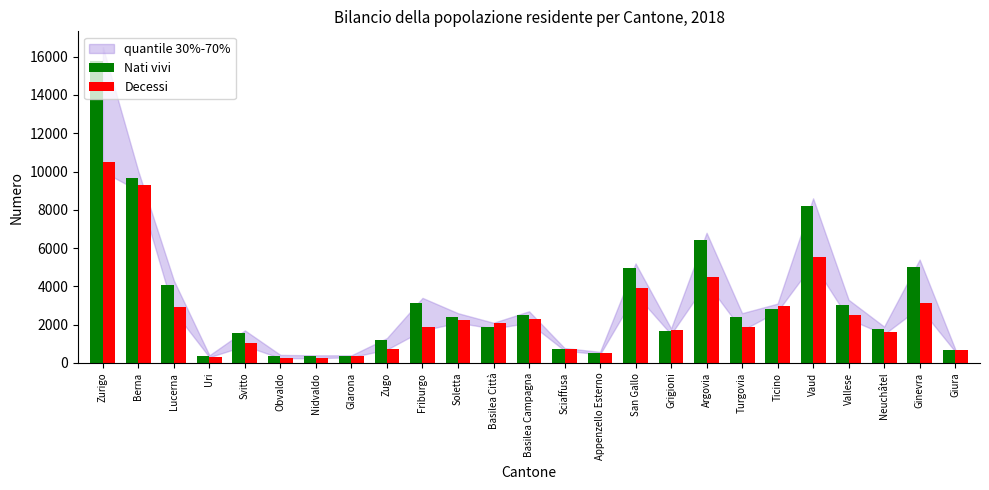

What is the value of the Decessi bar at the 6th from the left?

271